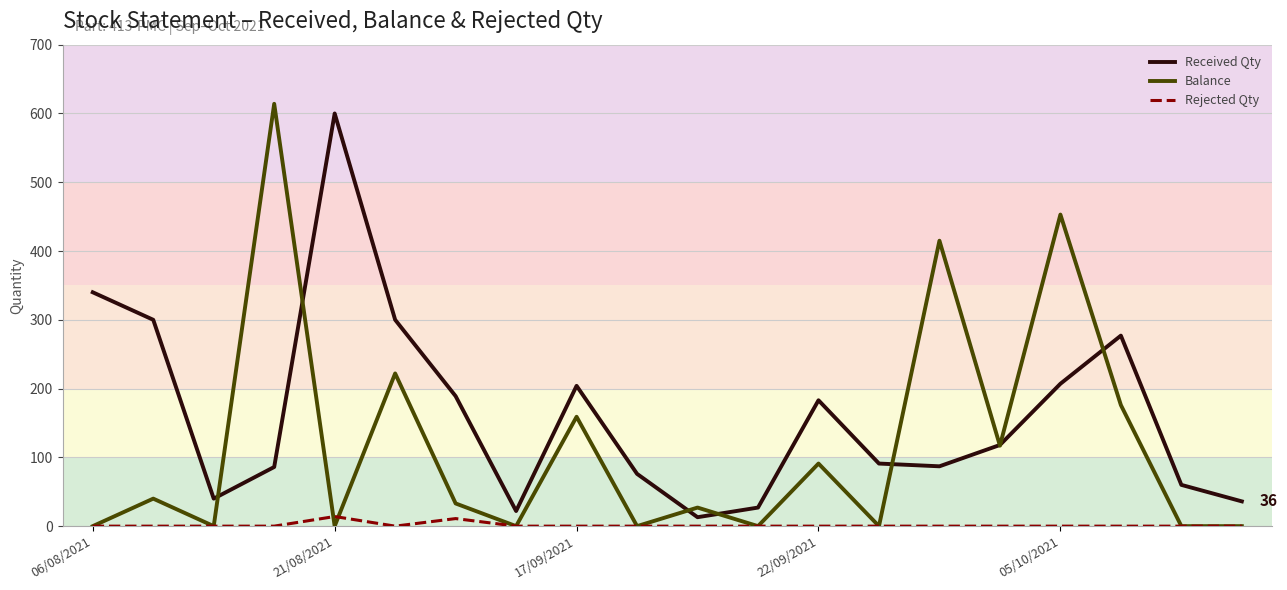

What is the maximum value shown in the chart?

614